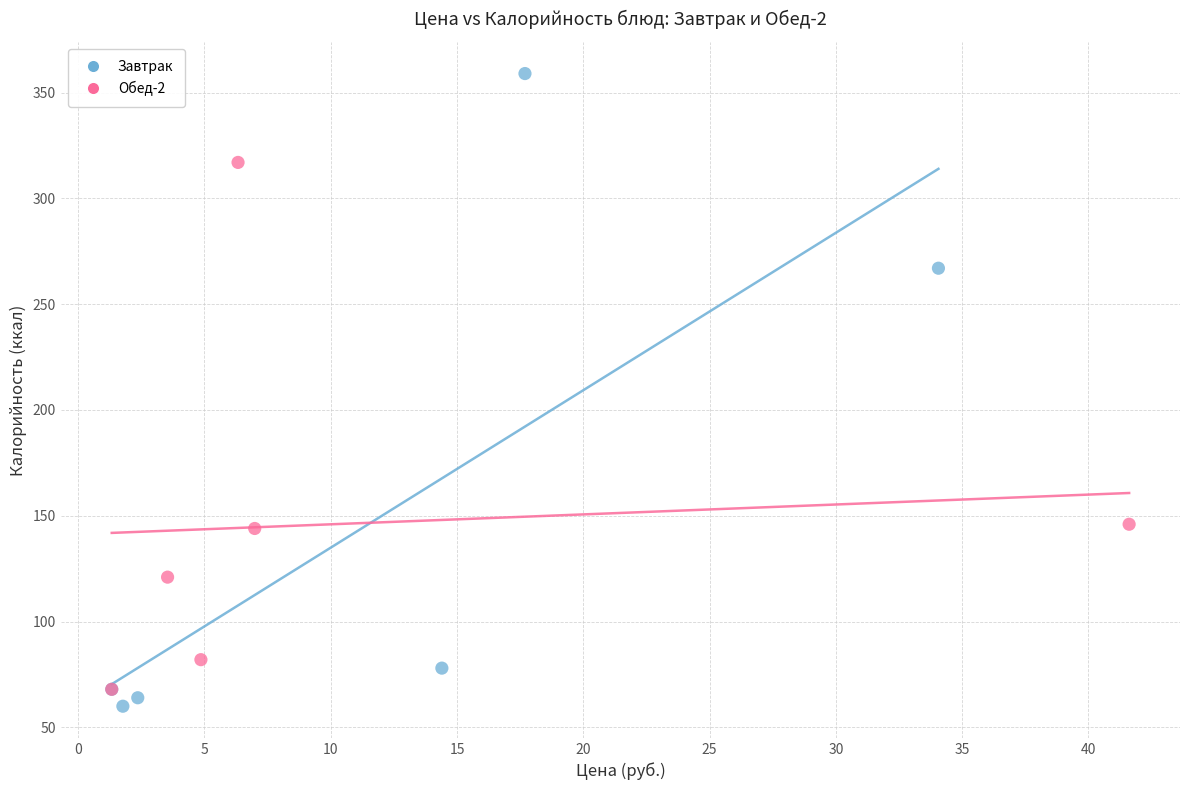

What are all the series names shown in the legend?

Завтрак, Обед-2